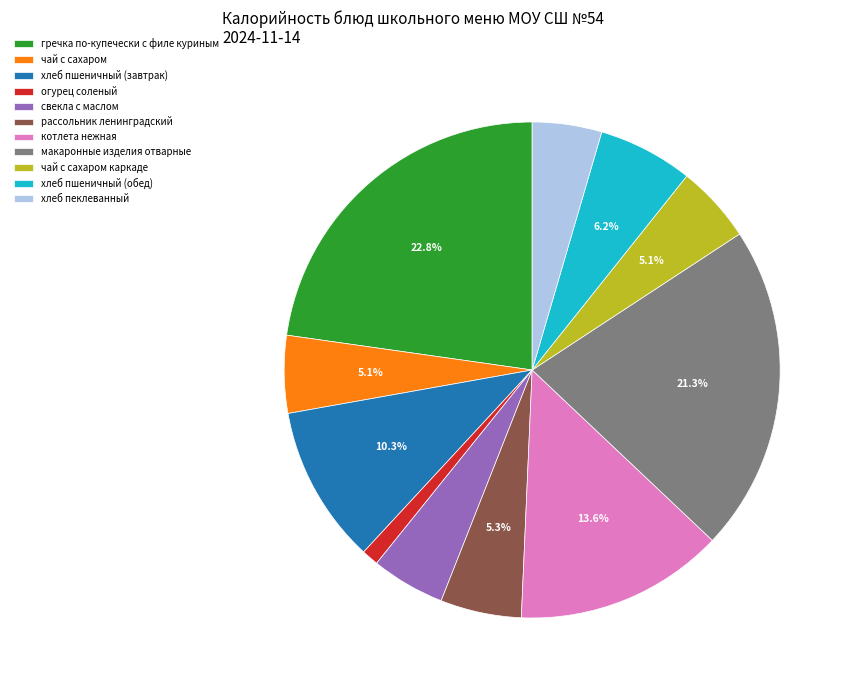

The чай с сахаром каркаде slice represents 12% of the pie. True or false?

False